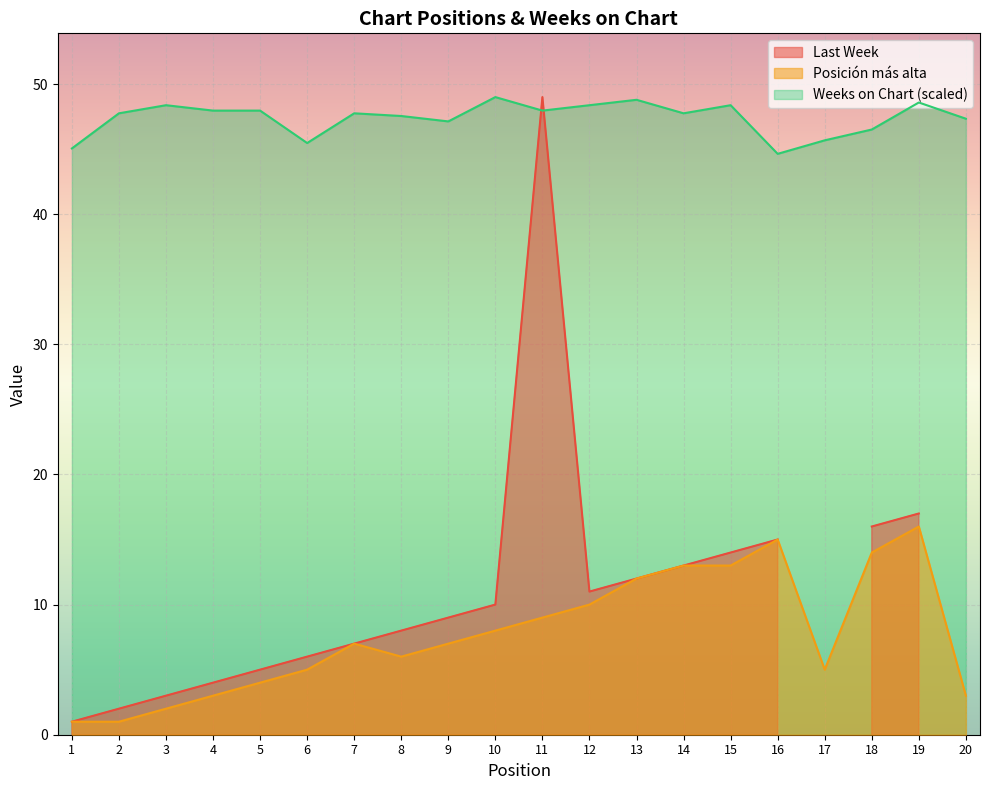

At which category is the sum across all series the highest?

19